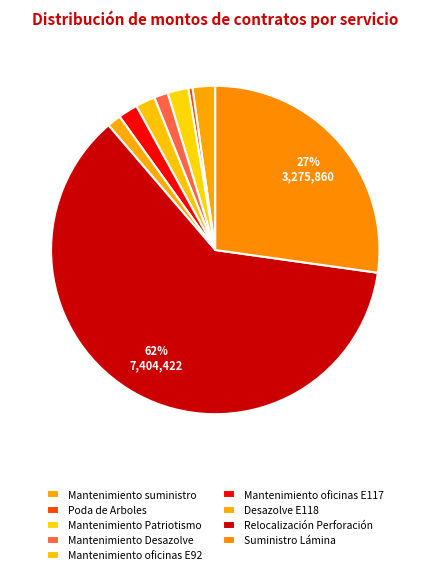

Is it true that Mantenimiento oficinas E92 is 2% of the pie?

True